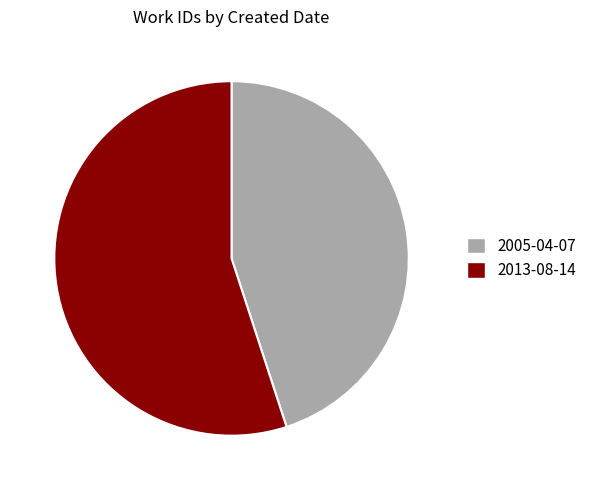

Is it true that 2005-04-07 is 39% of the pie?

False